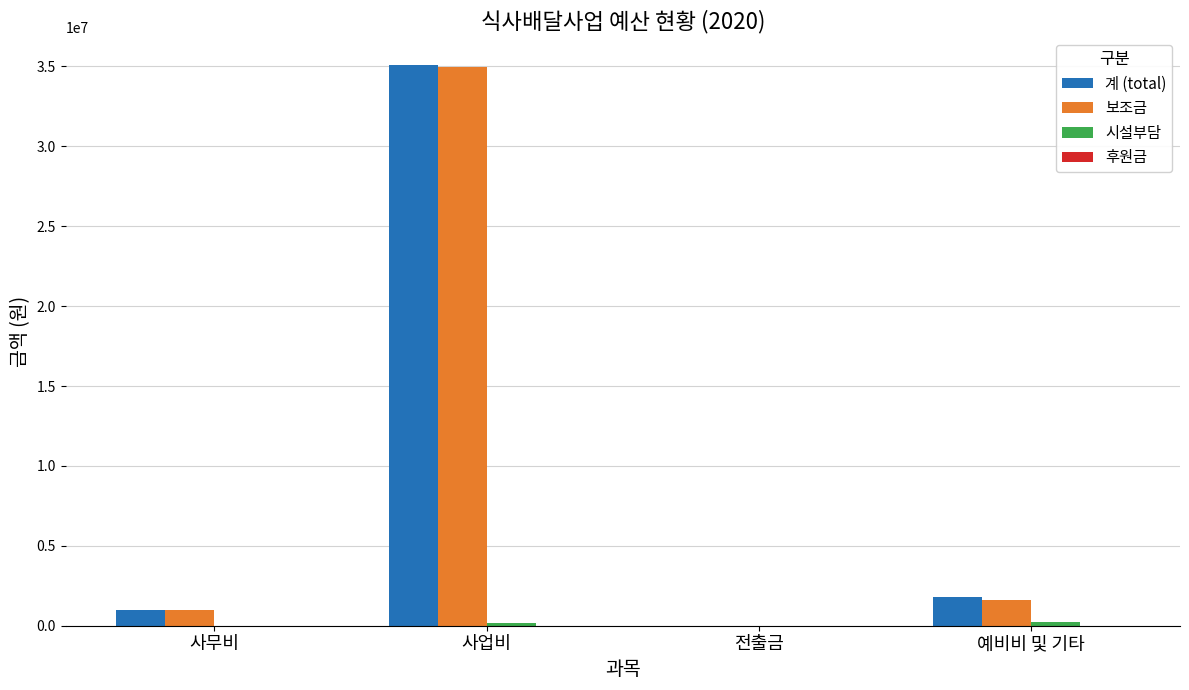

What is the sum of all 계 (total) values?

37894000